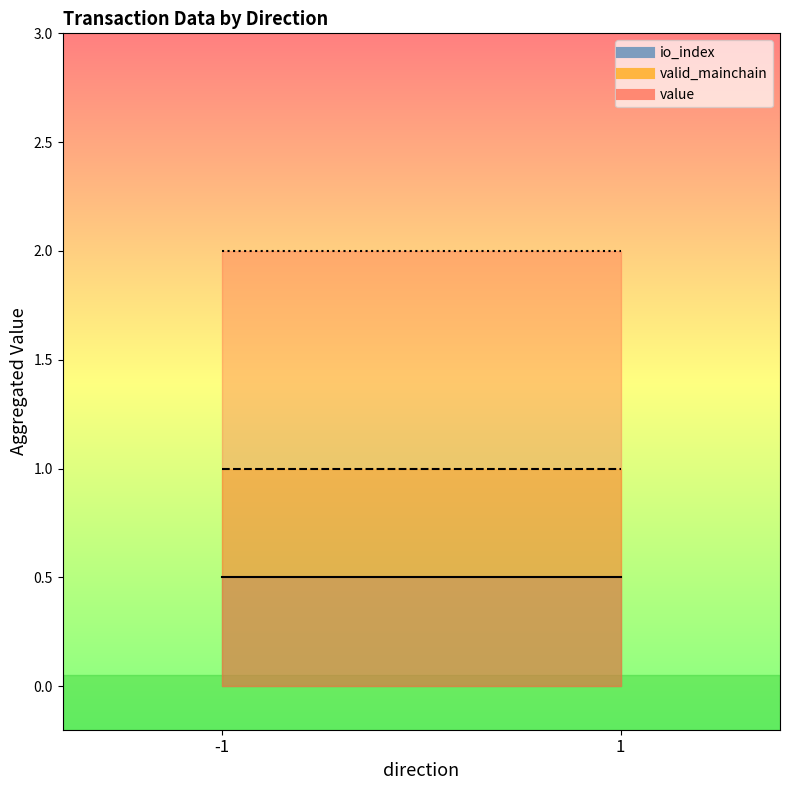

What is the difference between the io_index values at -1 and 1?

1.0